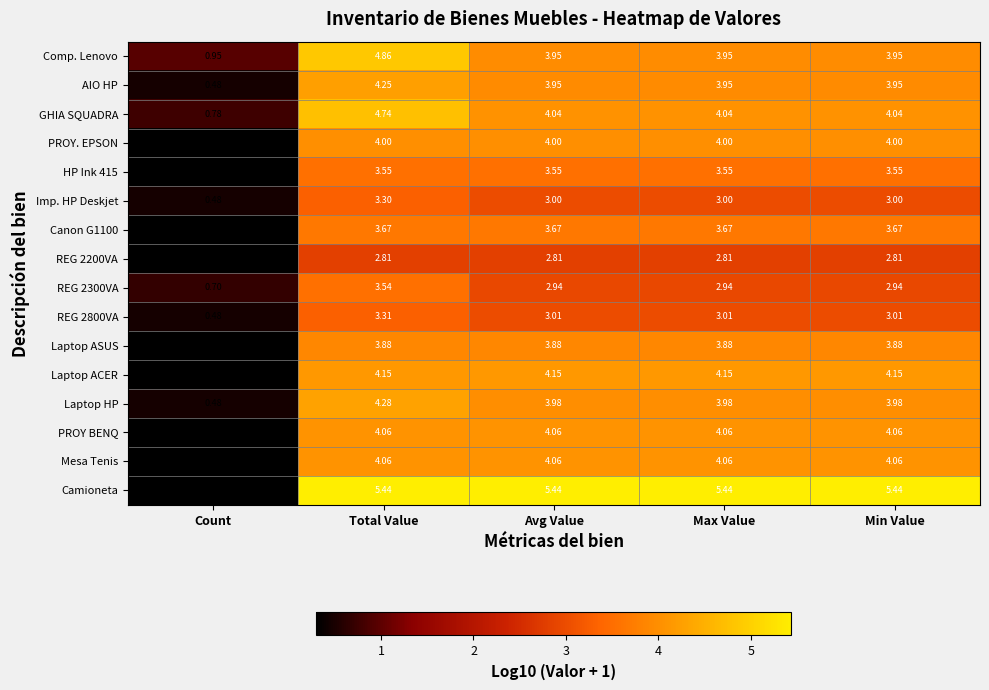

Which series has the largest total across all categories?

Camioneta